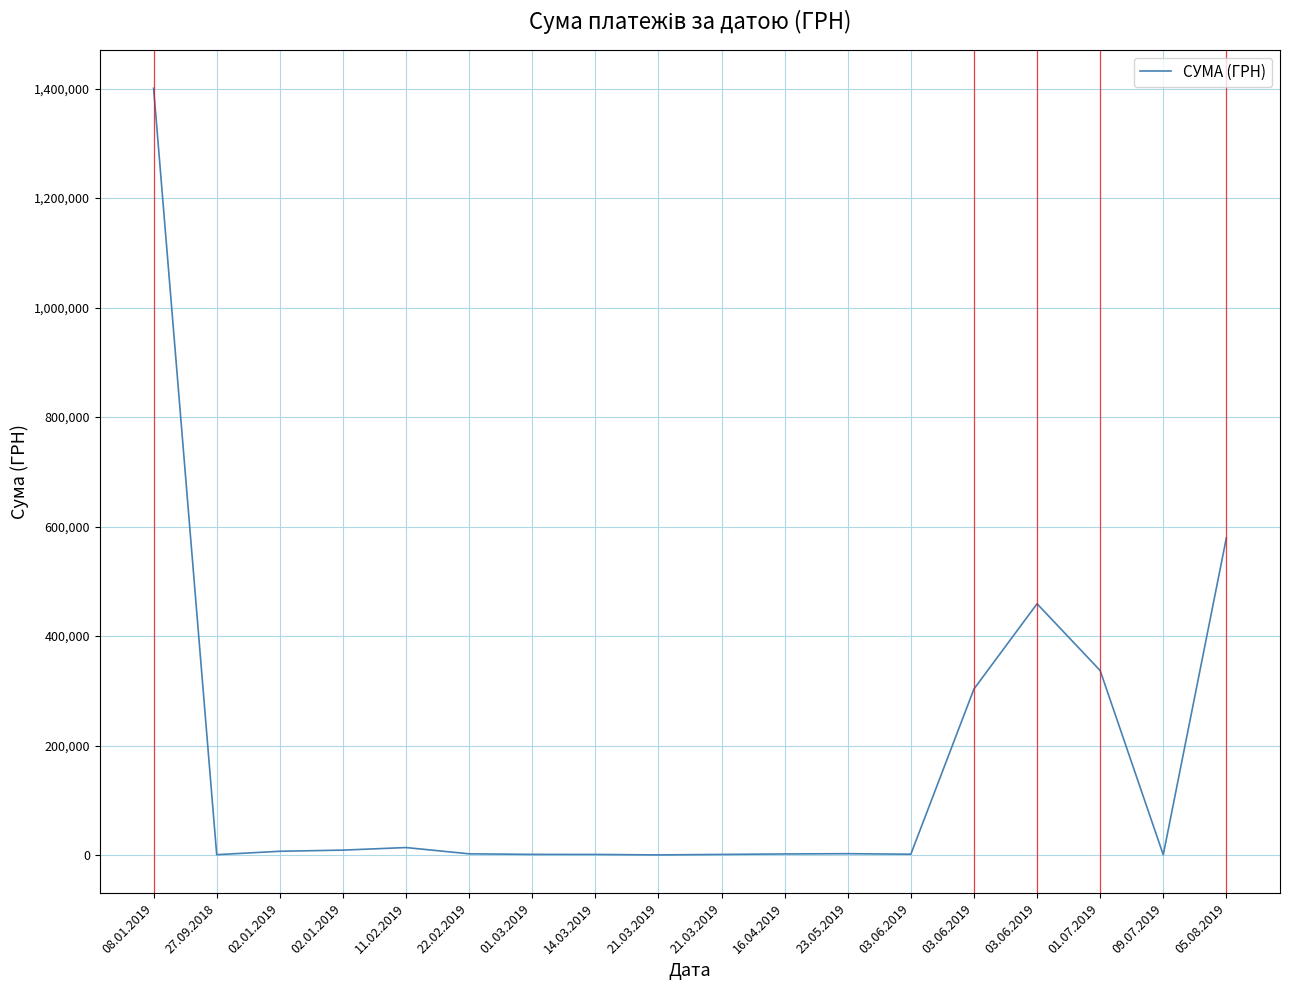

Count the number of data series in this chart.

1